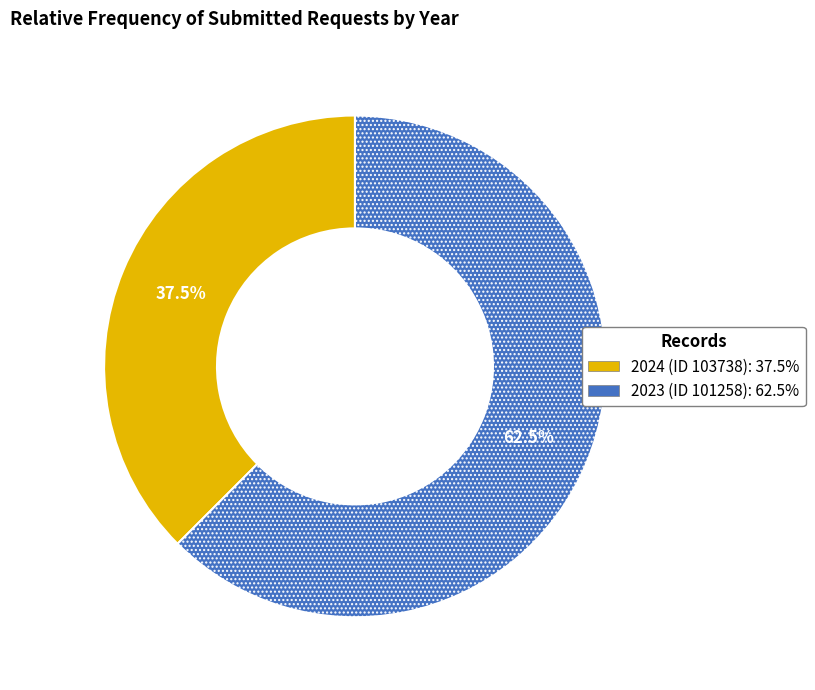

Does 2023 (ID 101258) account for over 50% of the chart?

Yes